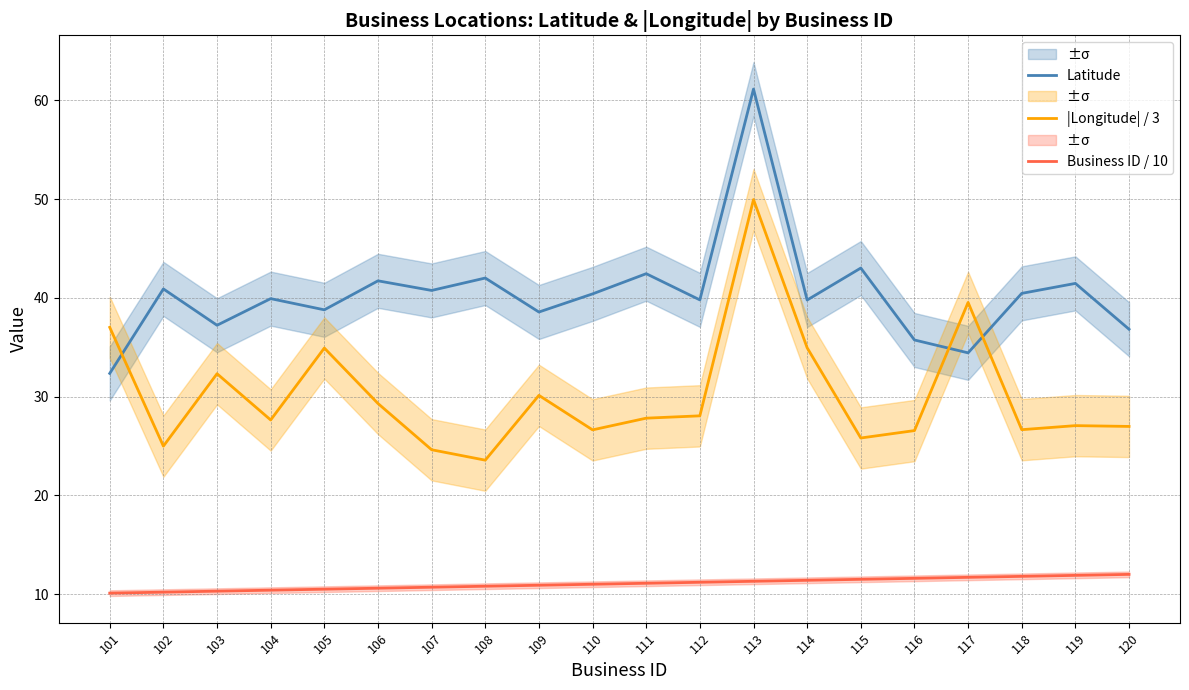

What is the total value across all series at 107?

76.1